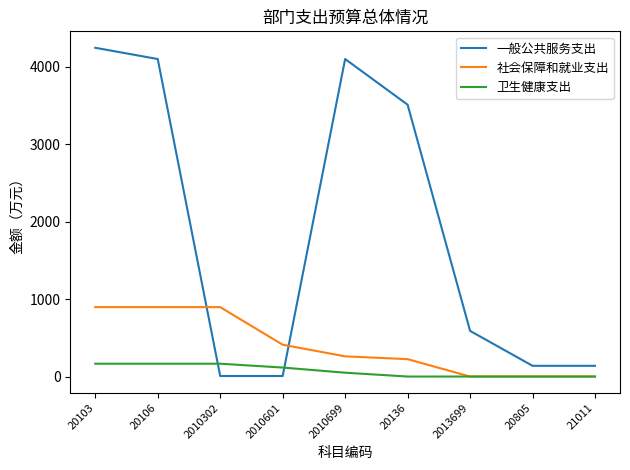

Does the chart display data point markers on the line(s)?

No